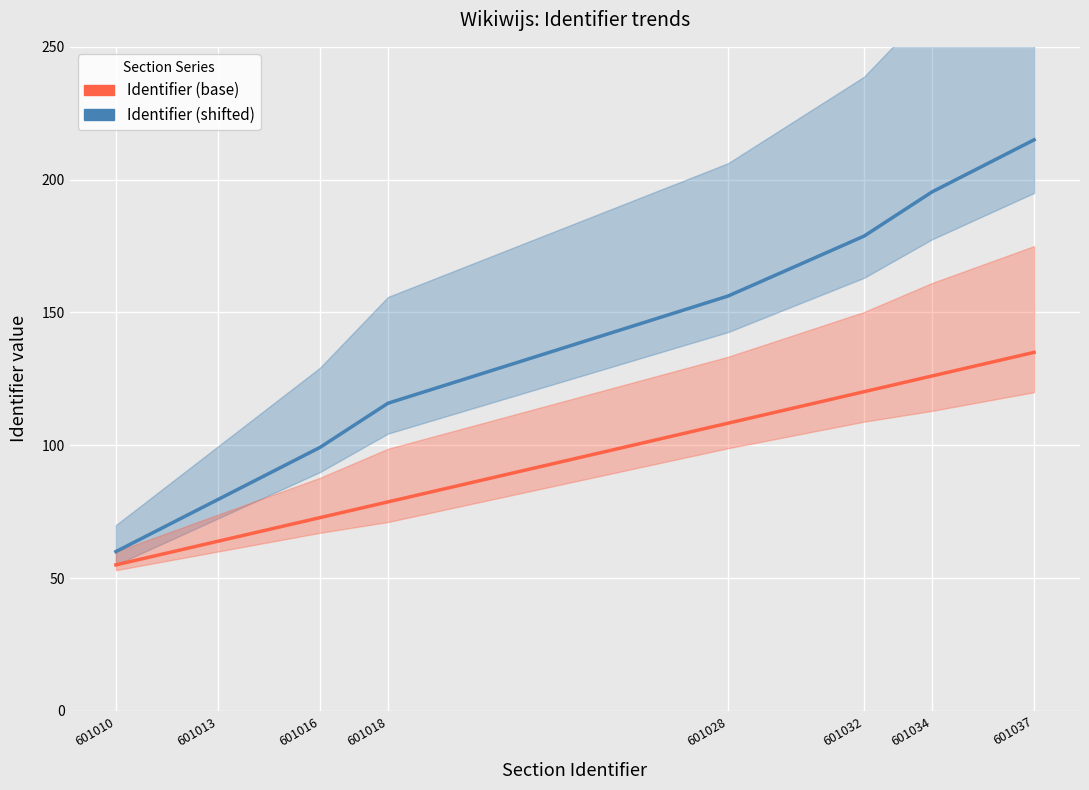

What is the minimum value shown in the chart?

55.0